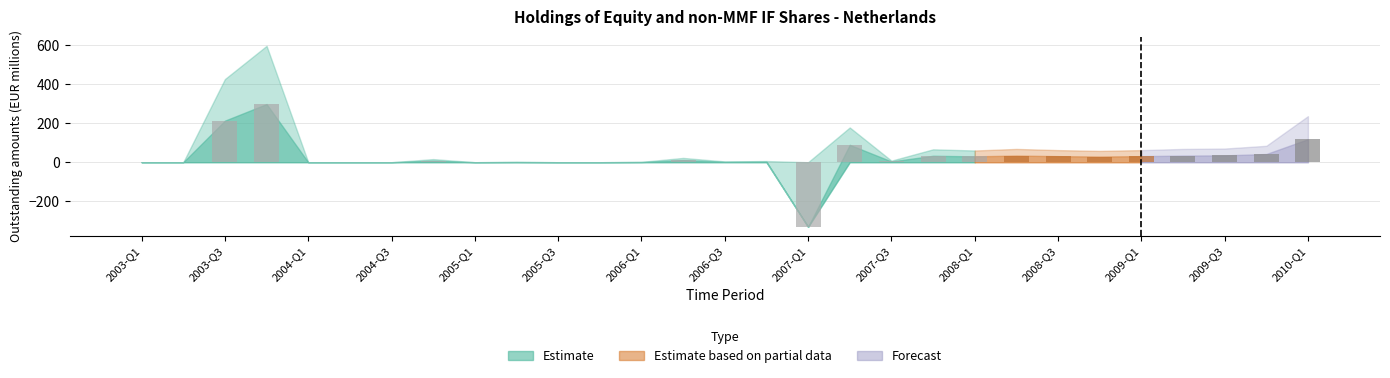

What is the sum of all values?

716